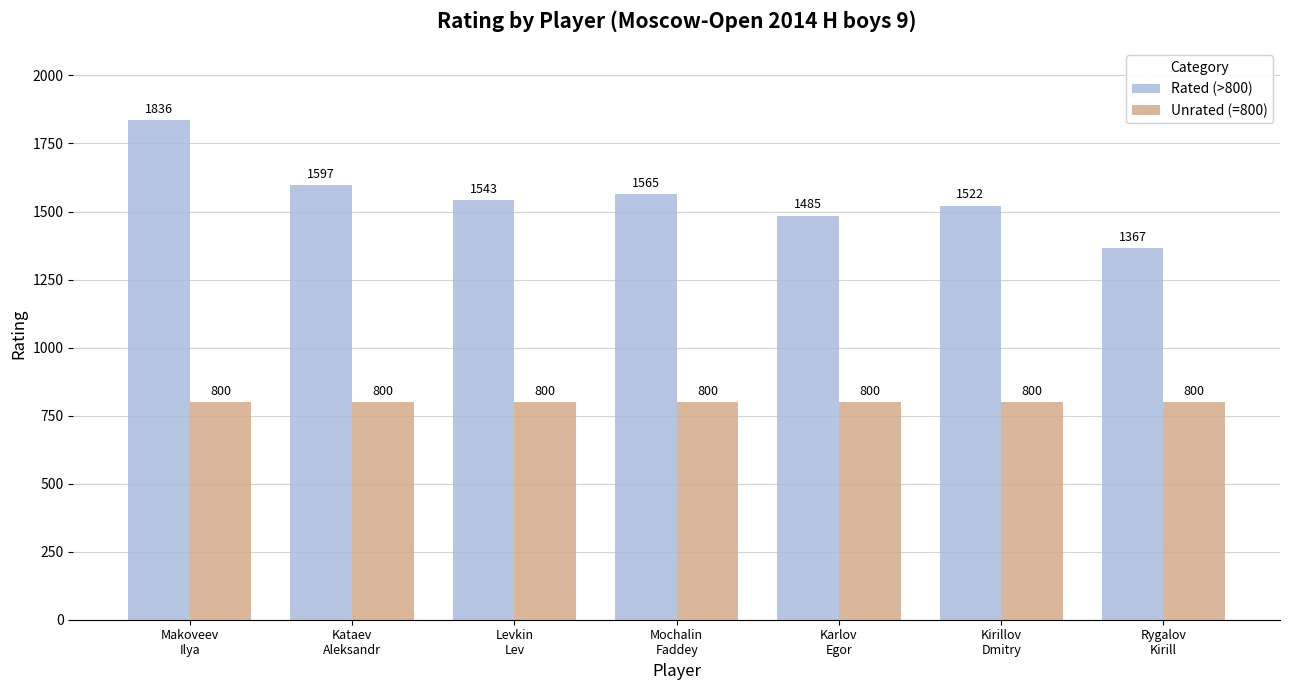

What is the value of the Rated (>800) bar at the 1st from the left?

1836